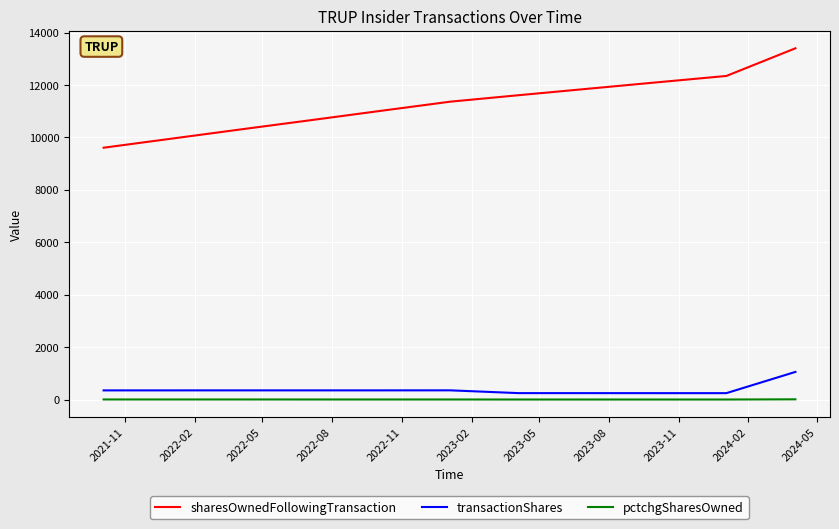

True or false: transactionShares and sharesOwnedFollowingTransaction intersect in this chart.

False